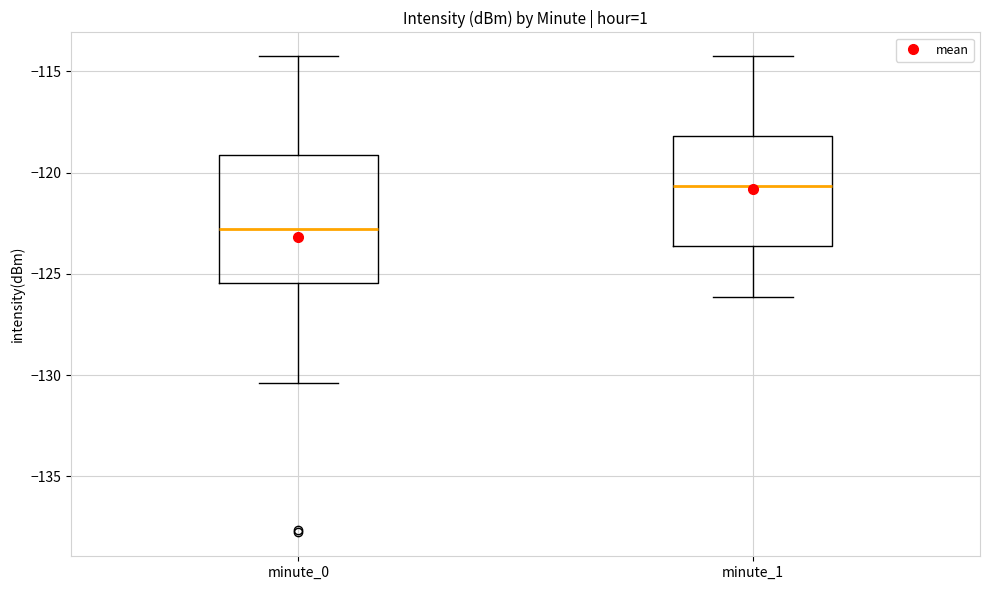

Reading left to right, read every box against the y-axis: the position of its median line, the range the box covers, and the ends of its whiskers. The values are not printed on the chart, so give them approximately, as read against the axis.

minute_0: median -123.0, box -125.5 to -119.0, whiskers -130.5 to -114.0
minute_1: median -120.5, box -123.5 to -118.0, whiskers -126.0 to -114.0